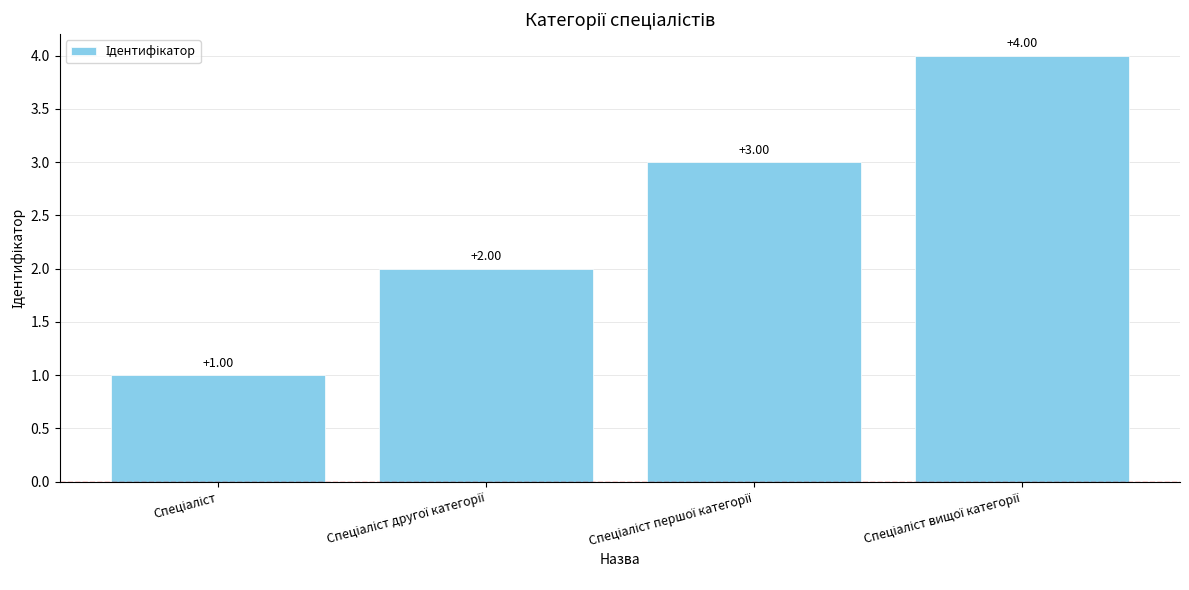

What is the sum of all values?

10